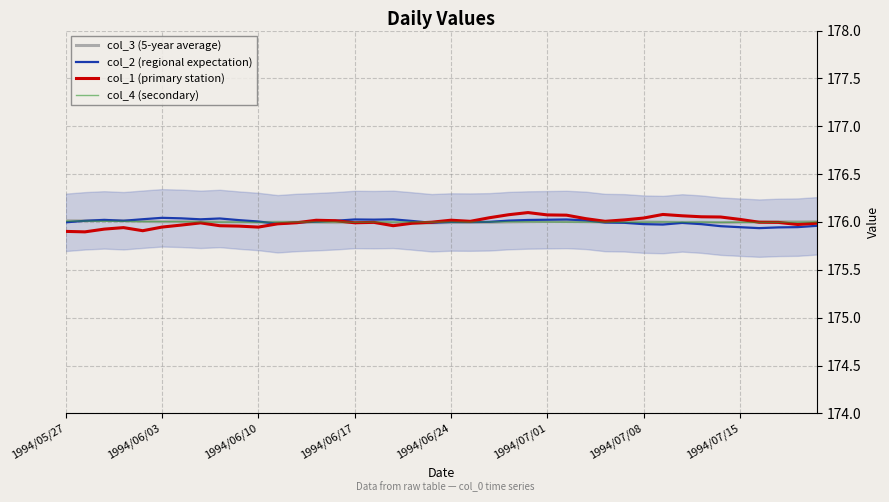

Which series has the widest spread of values?

col_1 (primary station)